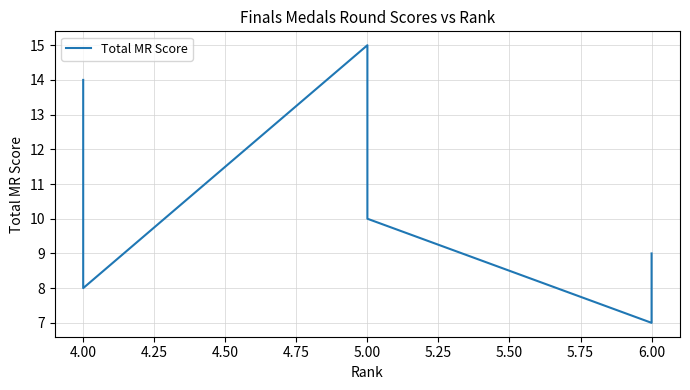

What is the sum of the values at 4.00 and 5.00?

23